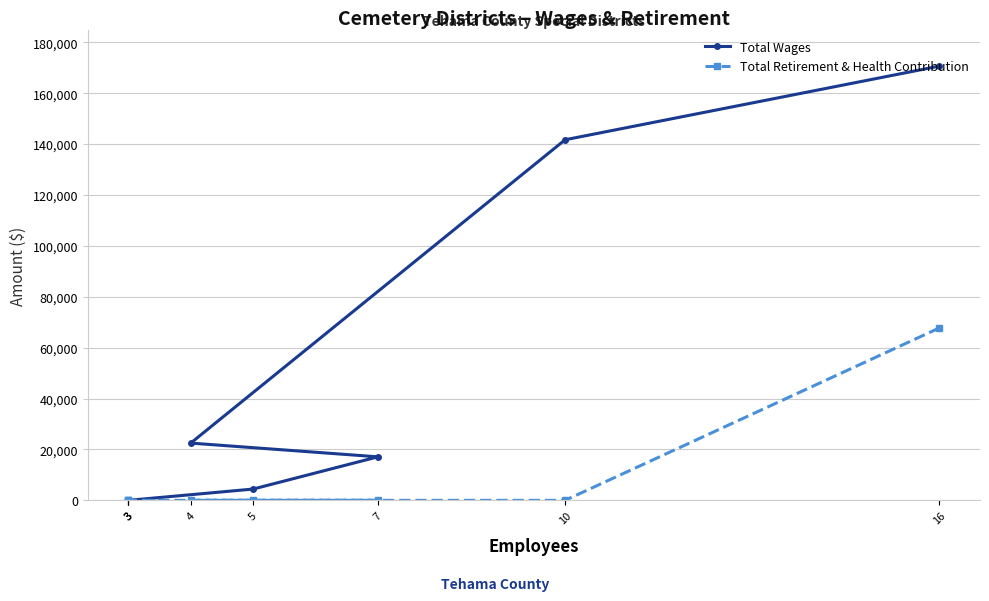

Rank the series at 10 from lowest to highest value.

Total Retirement & Health Contribution, Total Wages